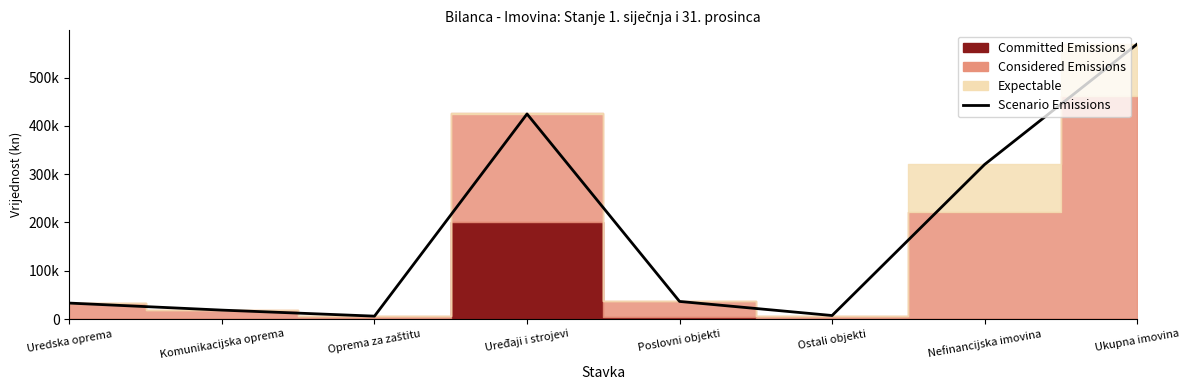

List the labels in order of value, largest first.

Ukupna imovina, Uređaji i strojevi, Nefinancijska imovina, Poslovni objekti, Uredska oprema, Komunikacijska oprema, Ostali objekti, Oprema za zaštitu